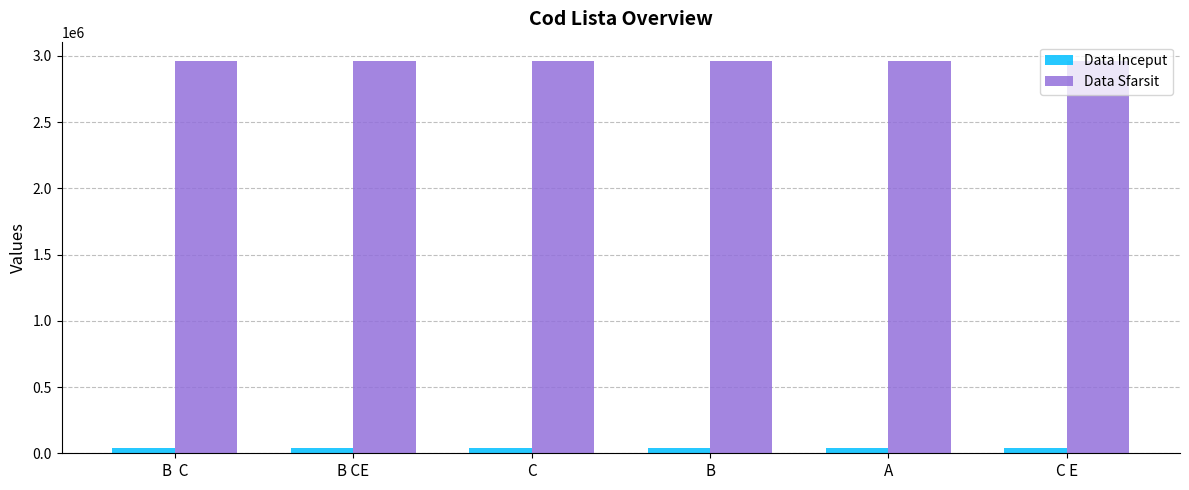

What is the maximum value shown in the chart?

2958465